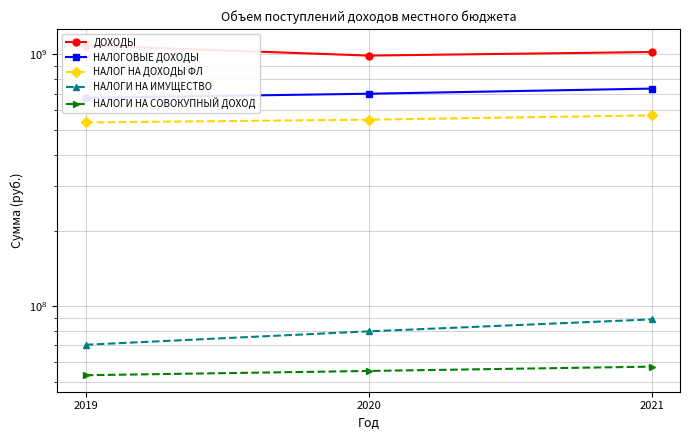

What is the sum of the НАЛОГОВЫЕ ДОХОДЫ values at 2019 and 2020?

1371488288